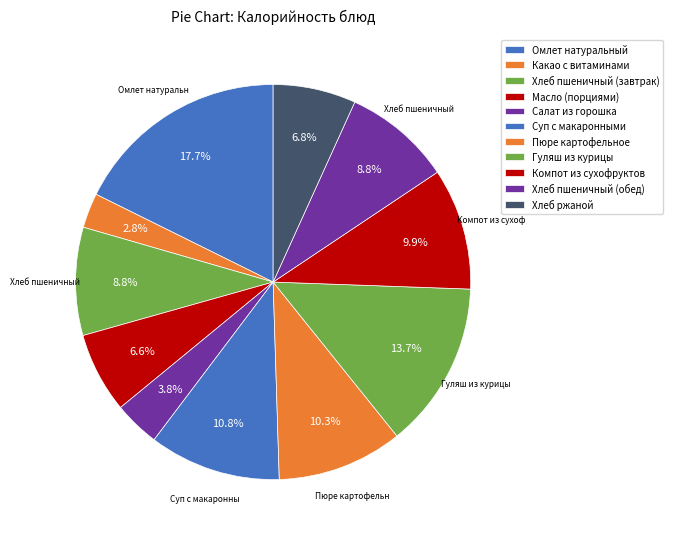

What is the ratio of the value at Салат из горошка to the value at Масло (порциями)?

0.6